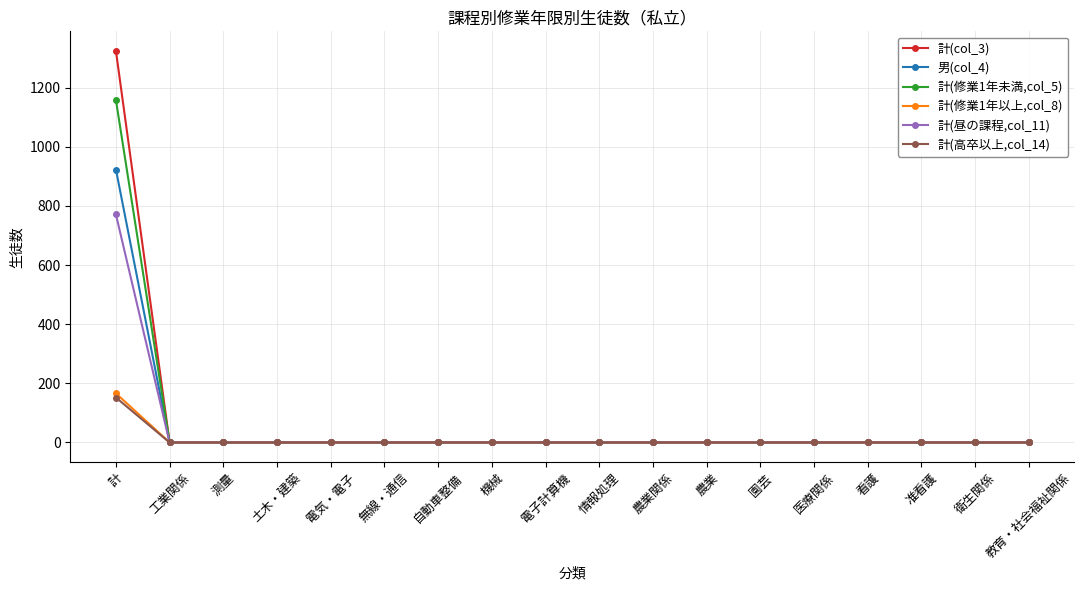

At which label does 計(col_3) reach its peak?

計